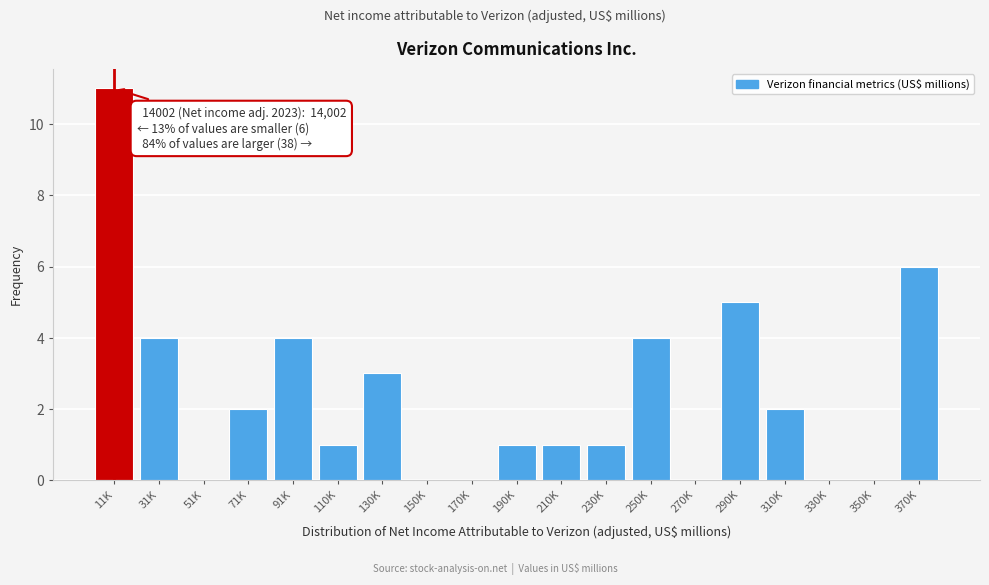

Reading right to left, list all the values displayed in this chart.

370K=6	350K=0	330K=0	310K=2	290K=5	270K=0	250K=4	230K=1	210K=1	190K=1	170K=0	150K=0	130K=3	110K=1	91K=4	71K=2	51K=0	31K=4	11K=11